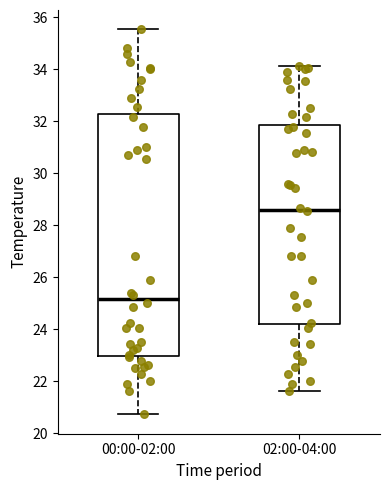

Reading left to right, transcribe this box plot: for each box, give where its median line is, the range the box spans, and where its two whiskers end, as read against the y-axis. The values are not printed on the chart, so give them approximately, as read against the axis.

00:00-02:00: median 25.2, box 23.0 to 32.2, whiskers 20.8 to 35.6
02:00-04:00: median 28.6, box 24.2 to 31.8, whiskers 21.6 to 34.2